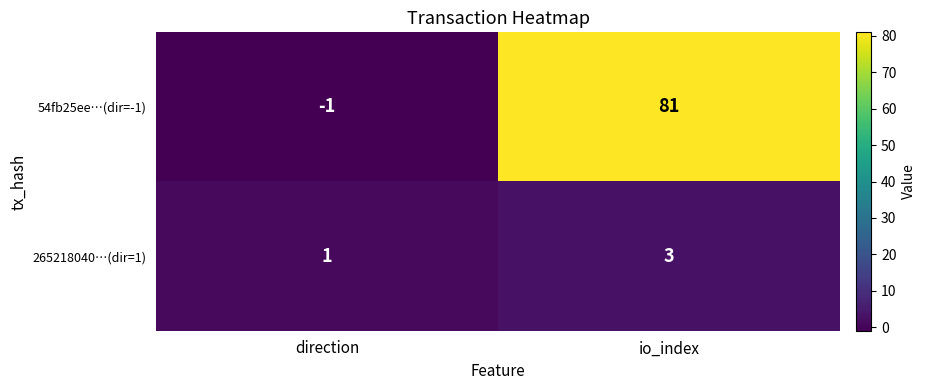

Which series has the largest total across all categories?

54fb25ee…(dir=-1)